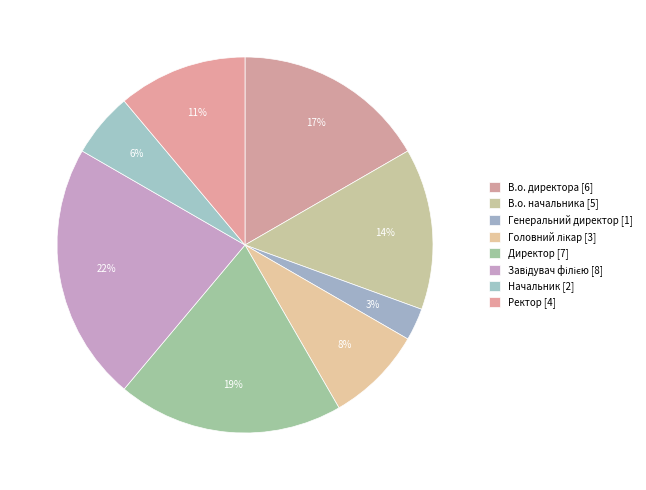

How many slices are in this pie chart?

8